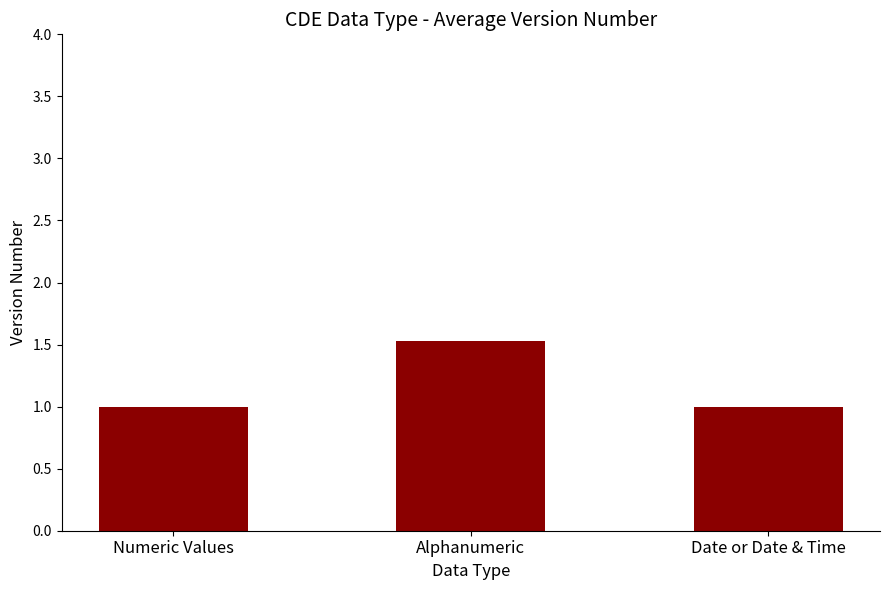

What is the change in value from Alphanumeric to Date or Date & Time?

-0.5